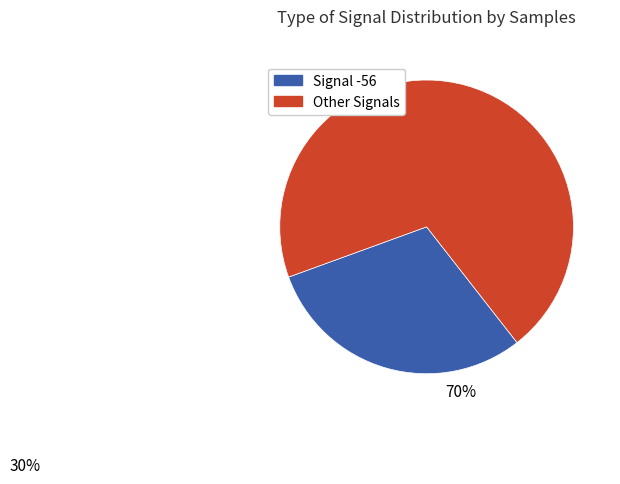

Count the number of slices in the pie.

2